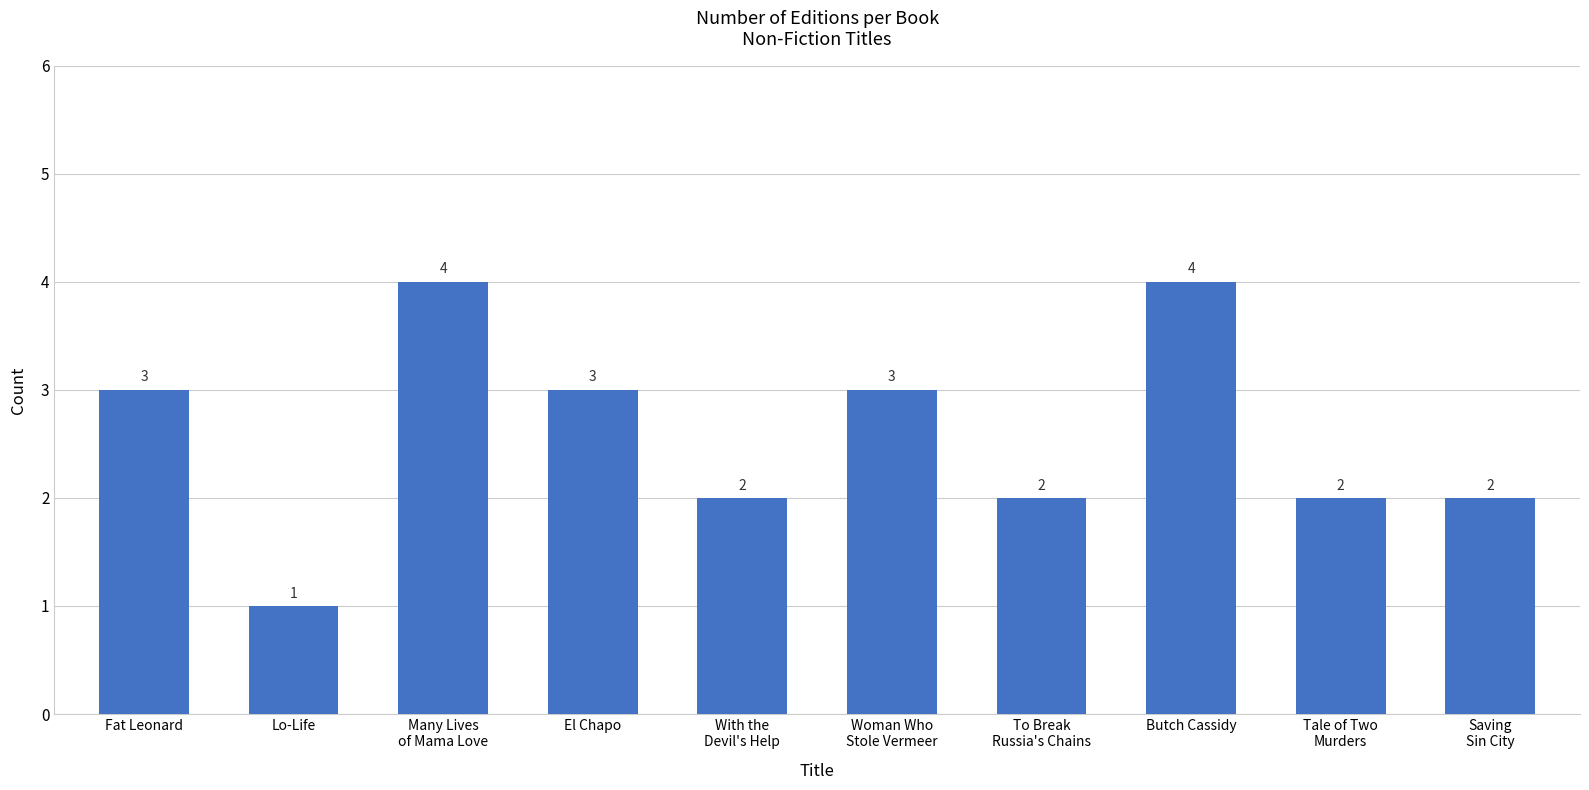

Count the values in the range 2 to 3.

7